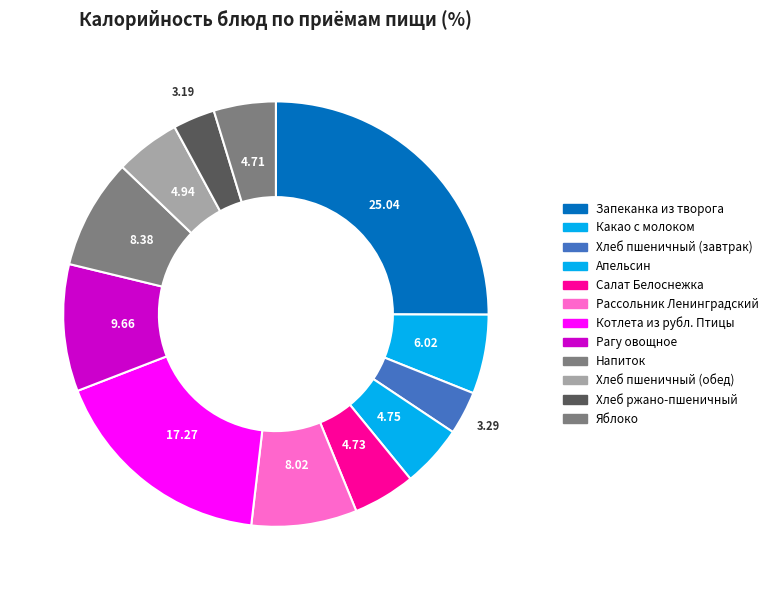

To the nearest percent, what is the difference between the Напиток and Апельсин slice percentages?

4%